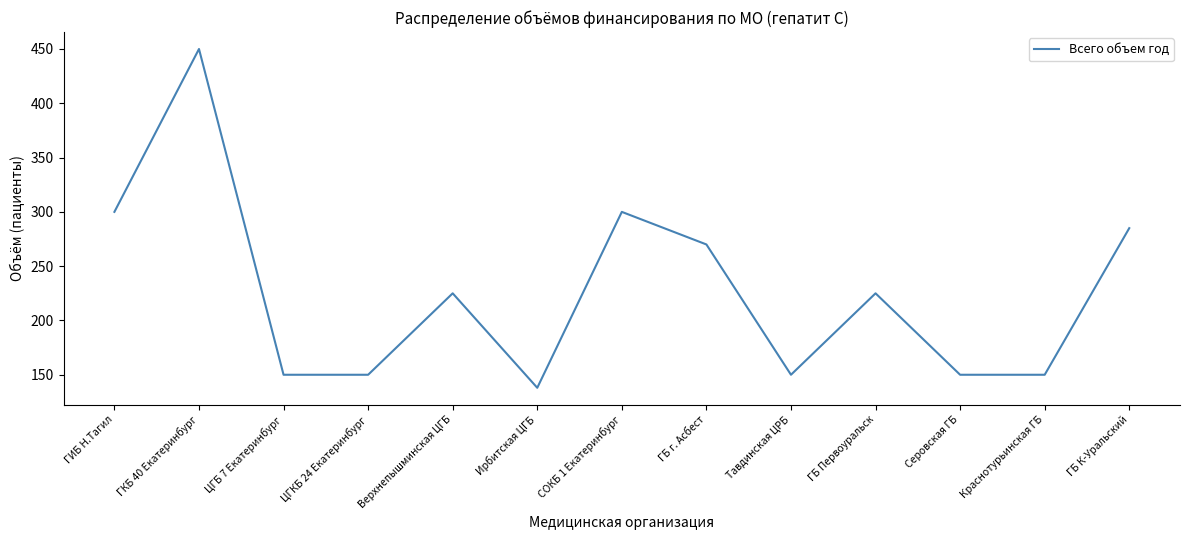

Where is the first local maximum?

ГКБ 40 Екатеринбург